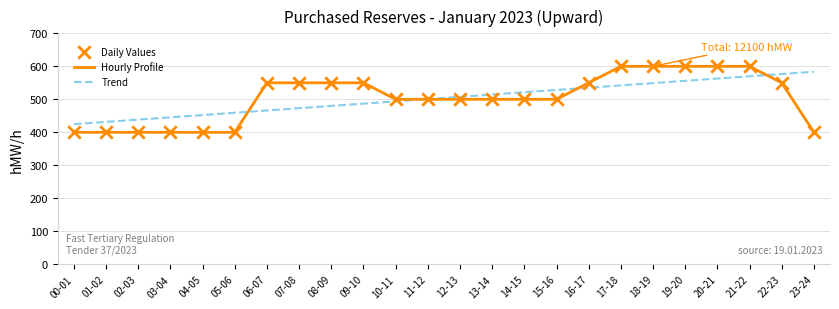

What is the total value across all series at 14-15?

1021.4